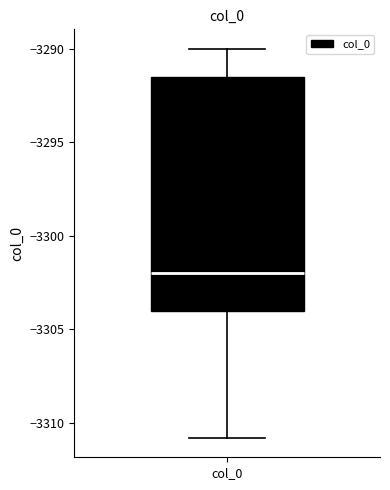

Where is the upper edge of the box for col_0 on the y-axis? The values are not printed on the chart, so give them approximately, as read against the axis.

-3291.5